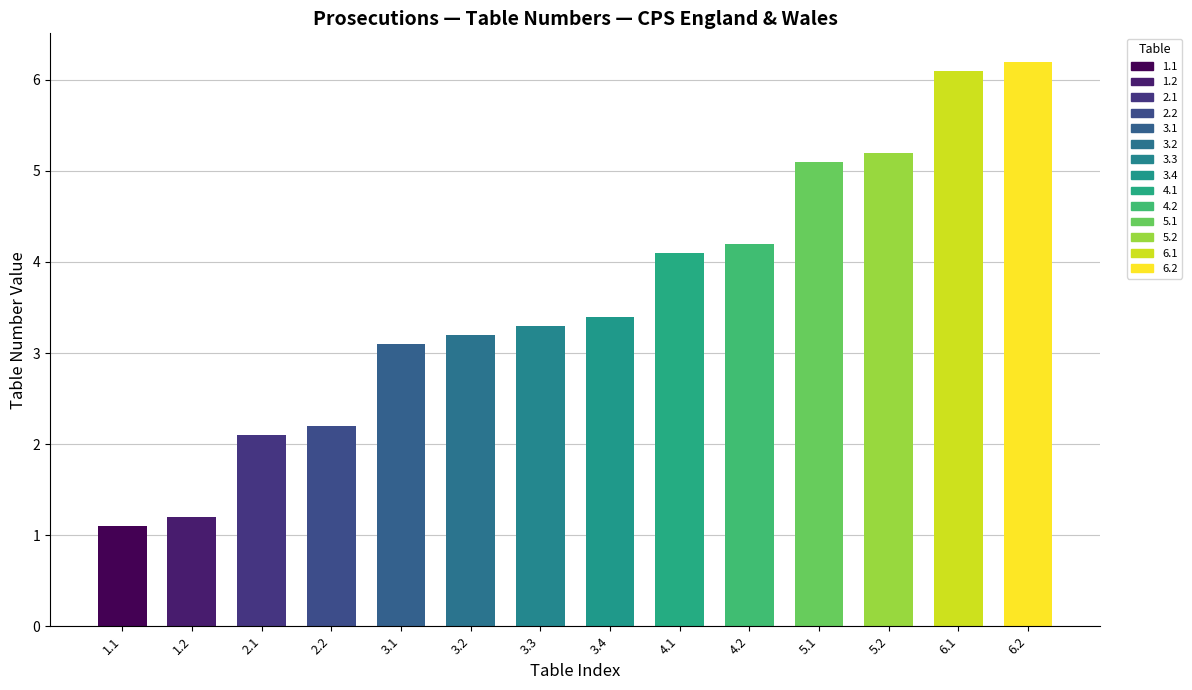

How many bars are there in total?

14